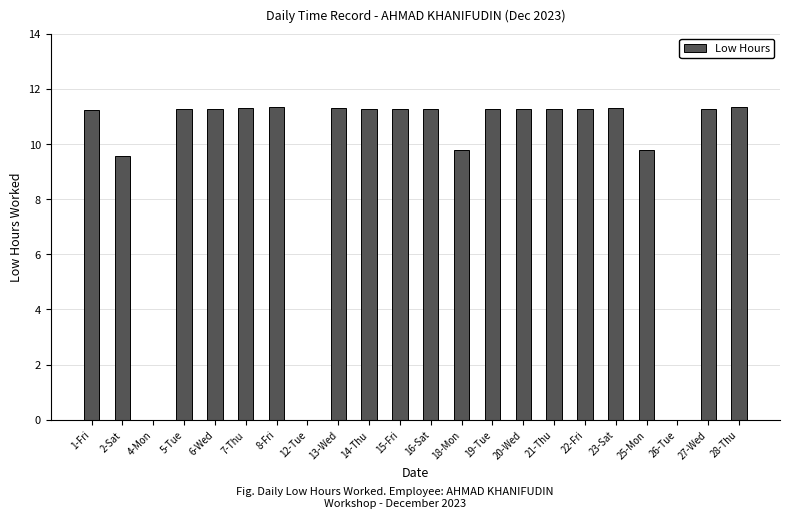

True or false: the data shows 4.8 at 2-Sat.

False